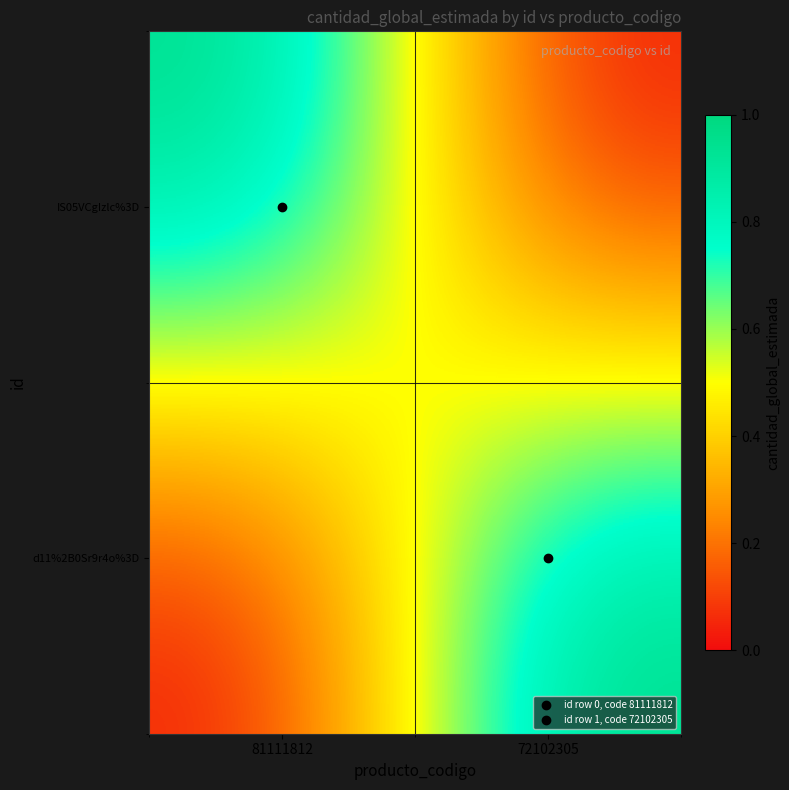

What is the total value across all series at 81111812?

1